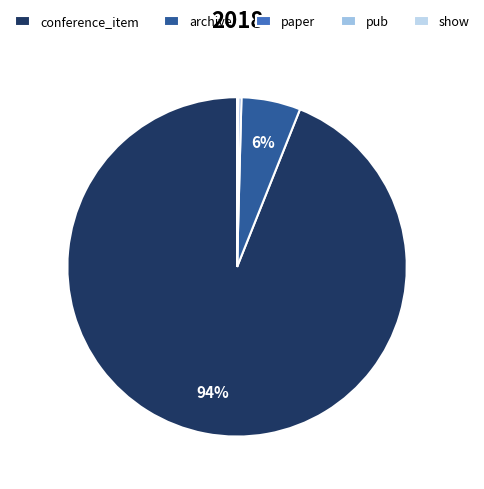

To the nearest percent, what portion does conference_item represent?

94%